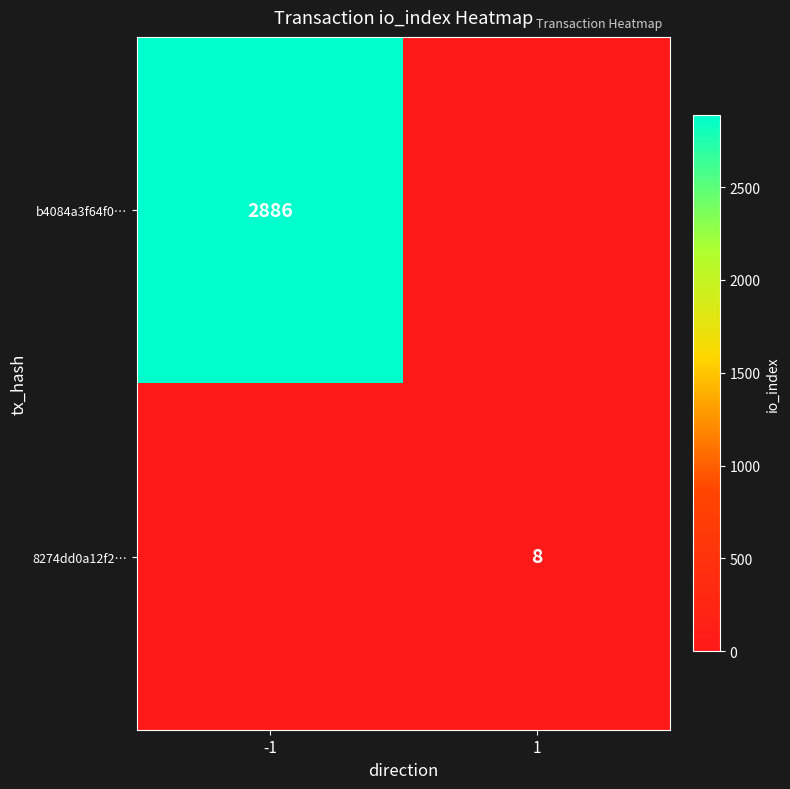

True or false: 8274dd0a12f2… has a value of 8 at 1.

True